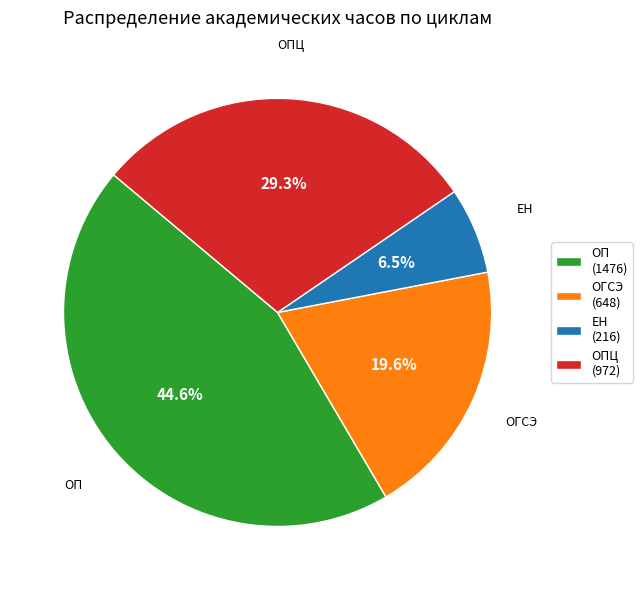

What is the largest slice in the pie chart?

ОП (1476)